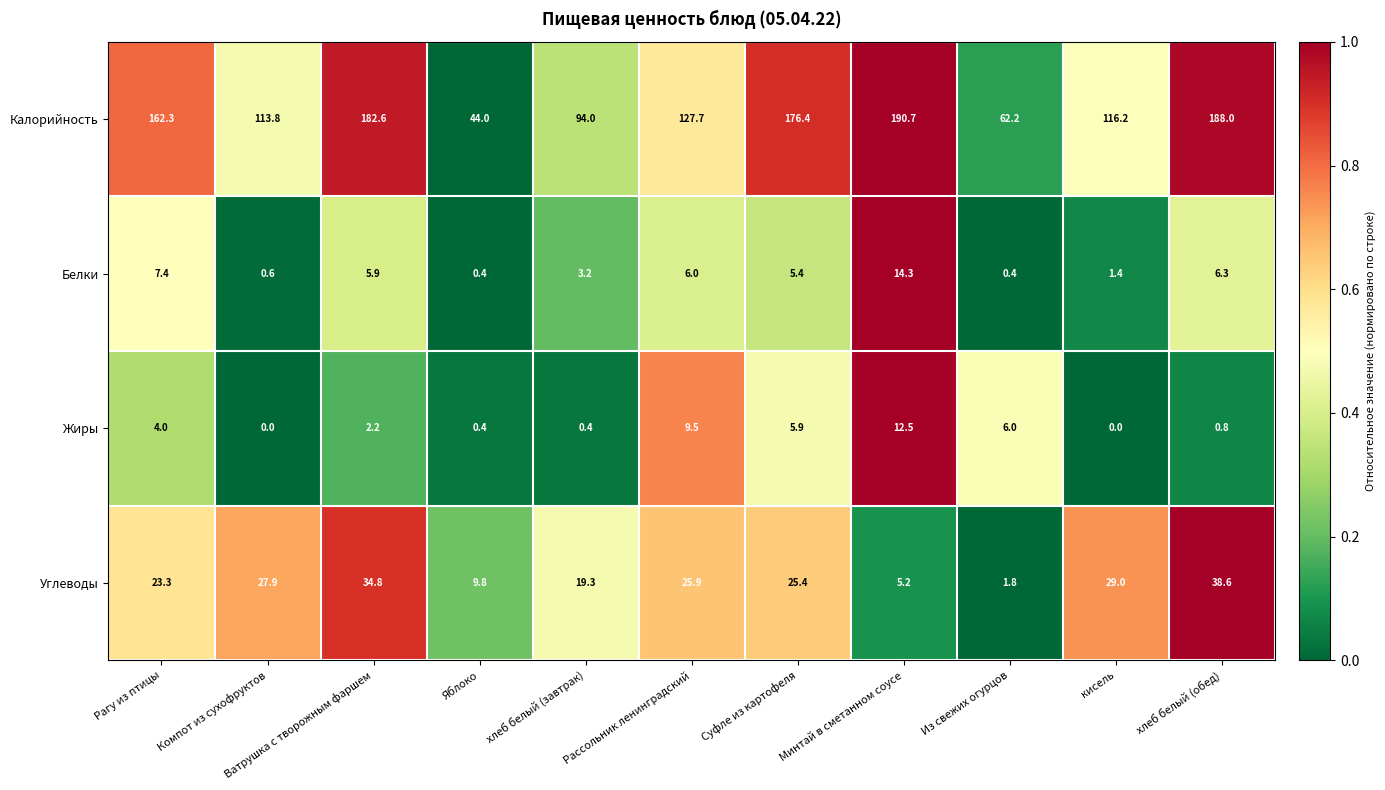

At how many categories does at least one series exceed 127?

6